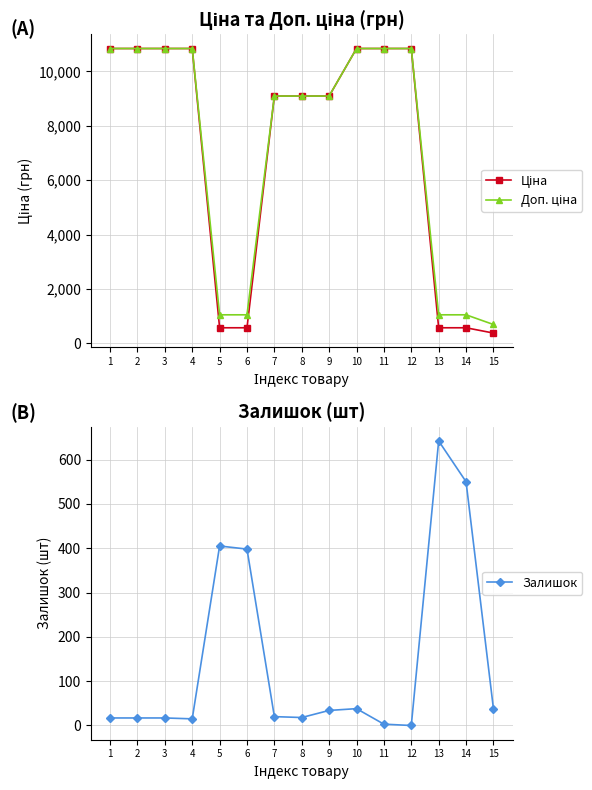

How many data points in Ціна are less than 9092?

5